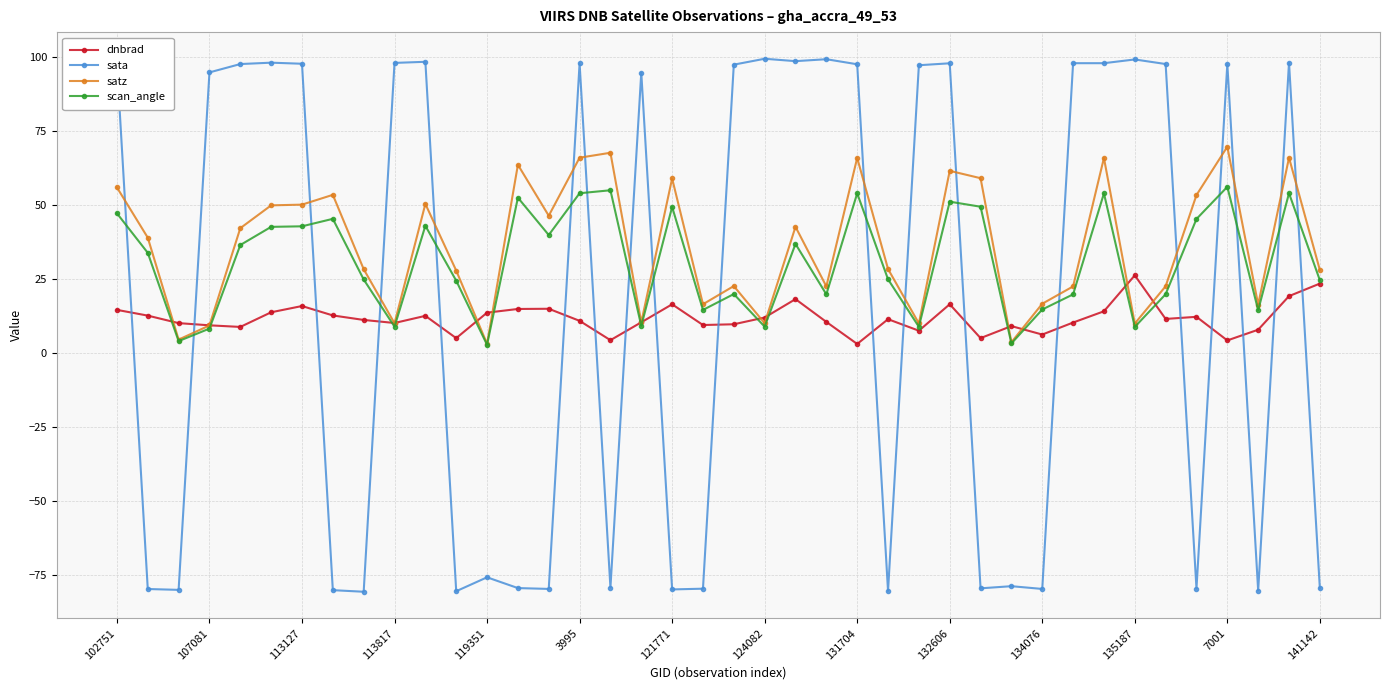

True or false: sata has more than 0 interior local peaks.

True